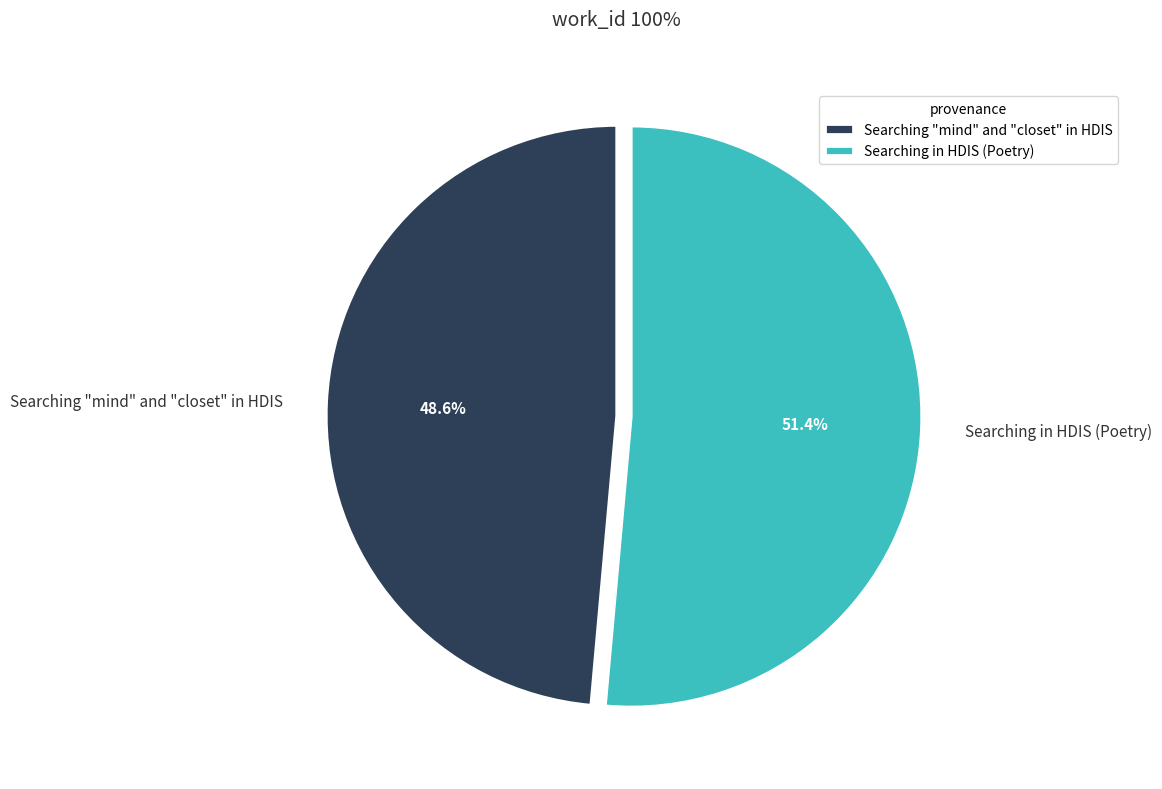

Which category has the biggest portion of the pie?

Searching in HDIS (Poetry)